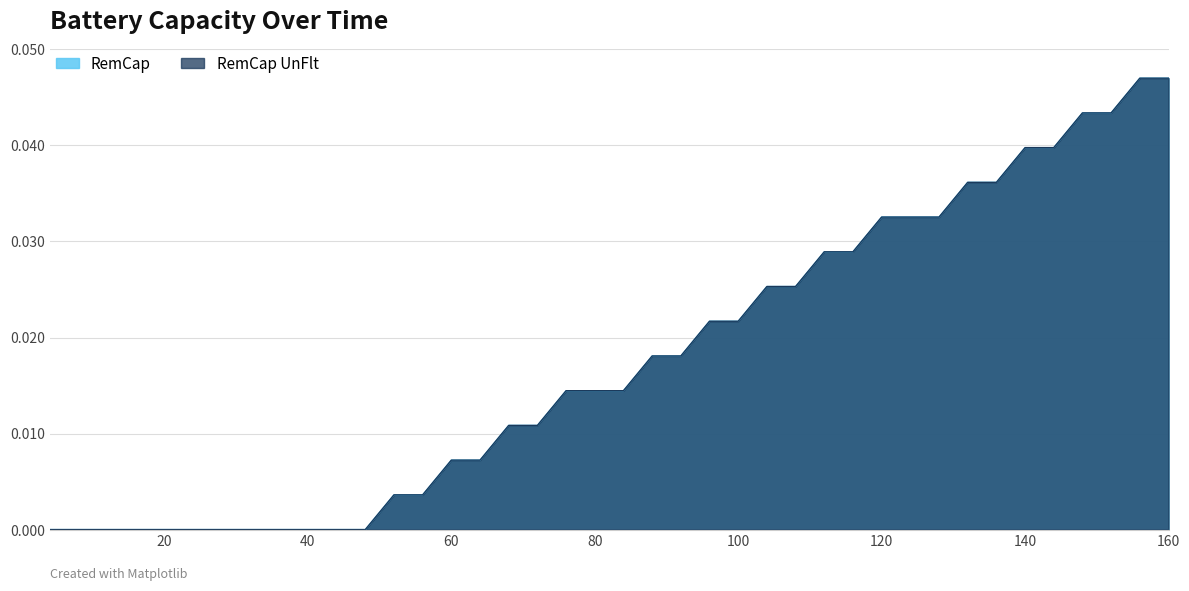

How many lines are shown in the chart?

2